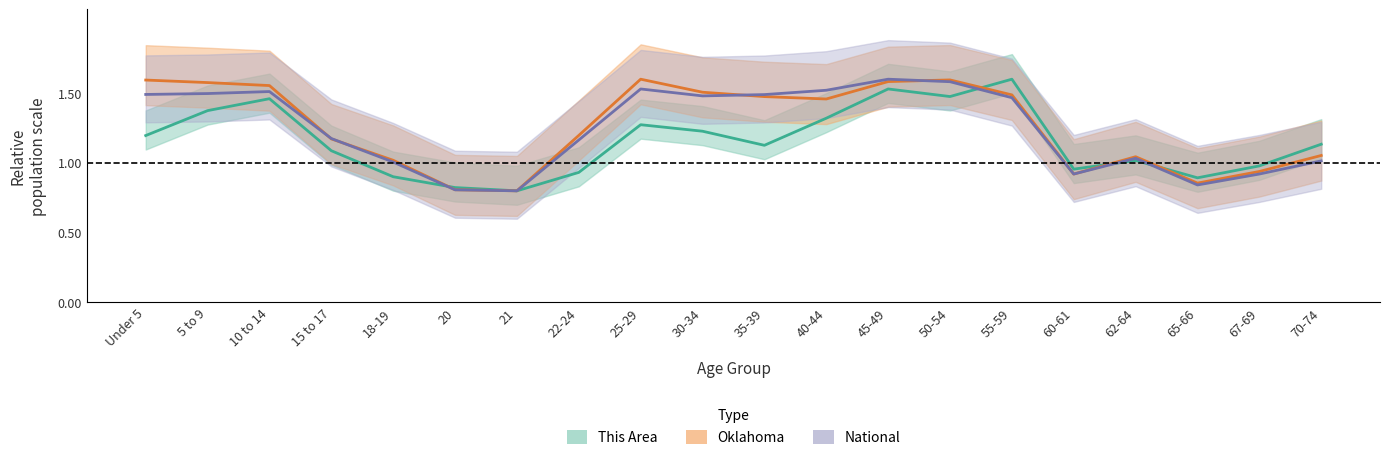

Is the value of National at 18-19 greater than the value of This Area at Under 5?

No